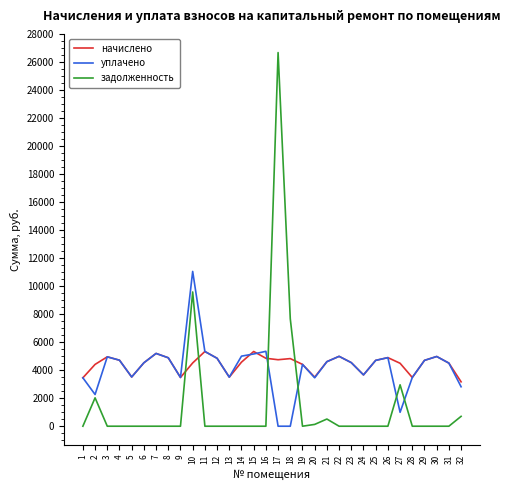

What is the approximate value of начислено at 22?

4988.2